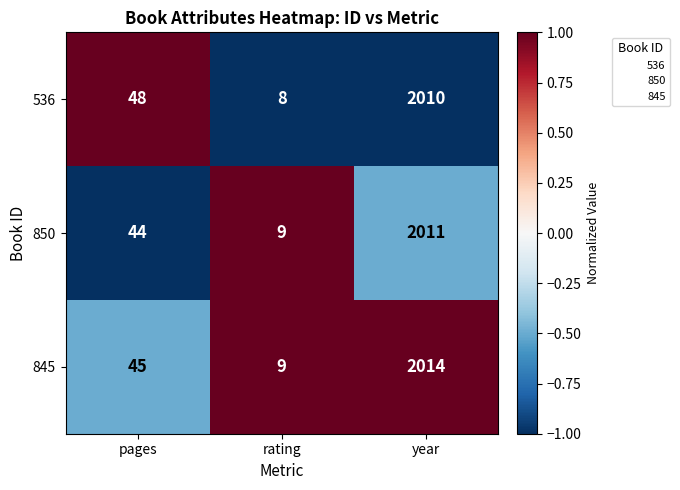

At year, list the series in order from smallest to largest.

536, 850, 845